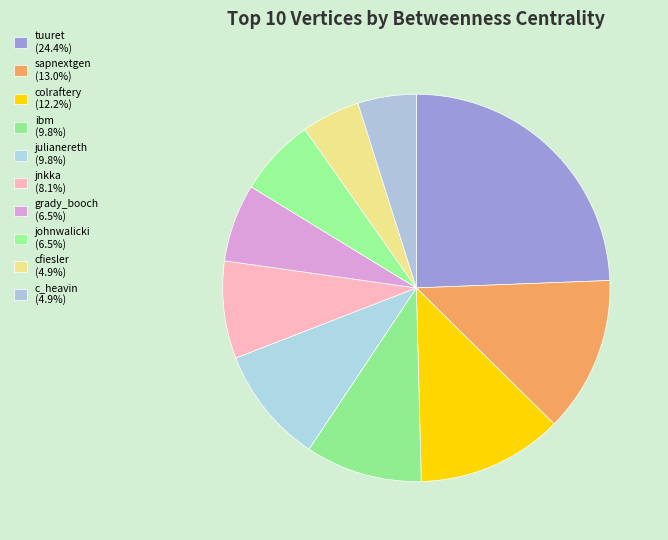

What is the ratio of the value at tuuret to the value at julianereth?

2.5